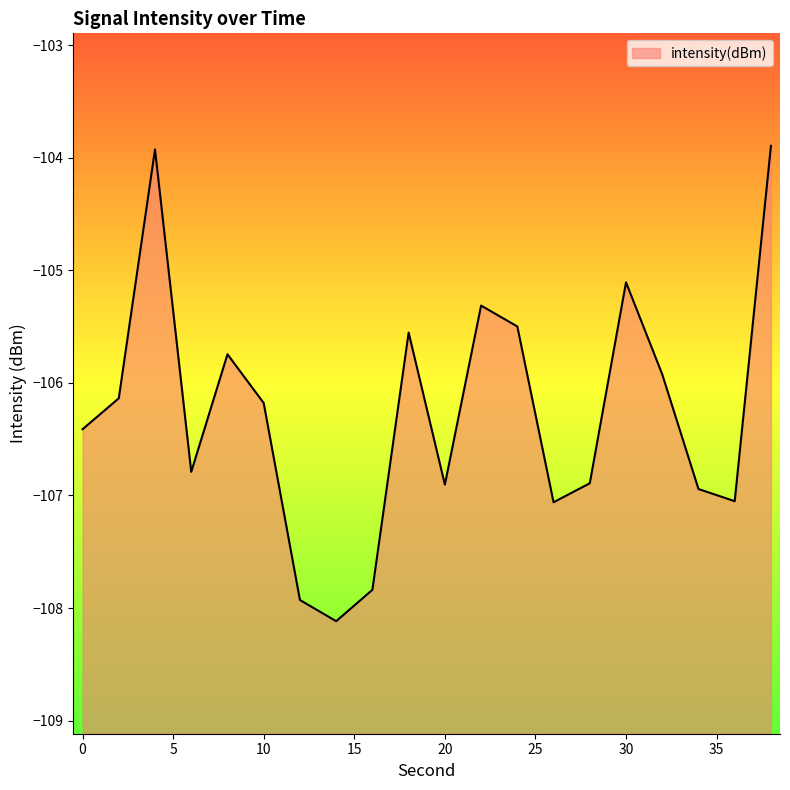

Which label corresponds to the smallest value in the chart?

14